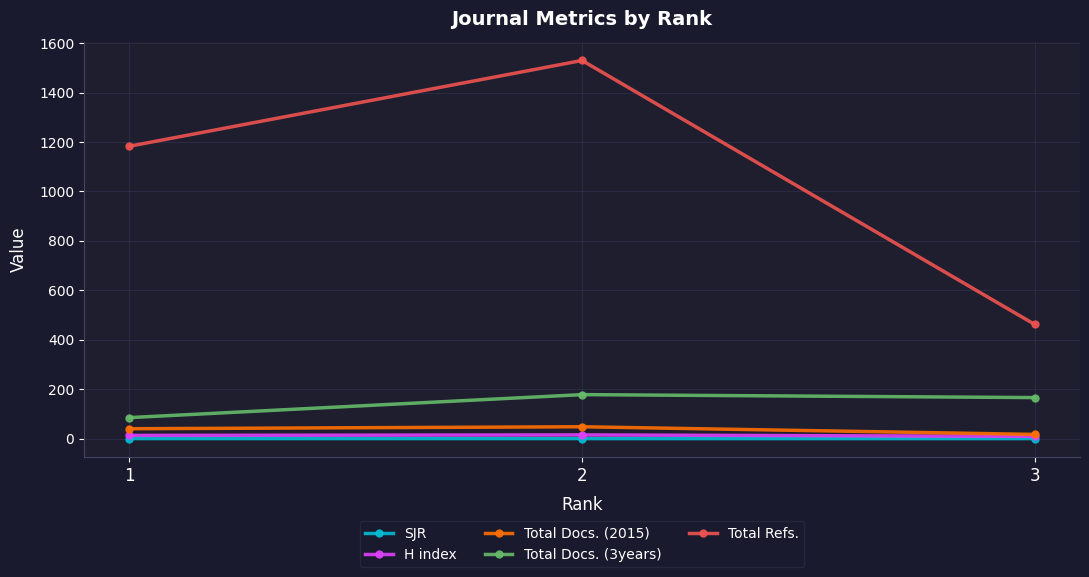

What is the total value across all series at 1?

1321.2